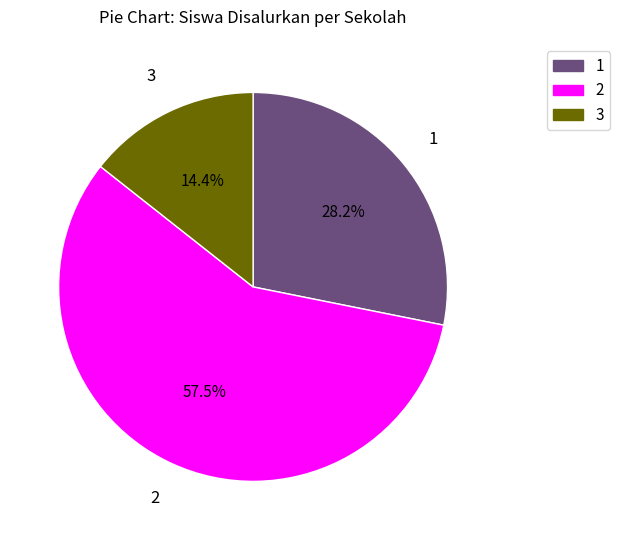

Is there a majority slice in this chart?

Yes